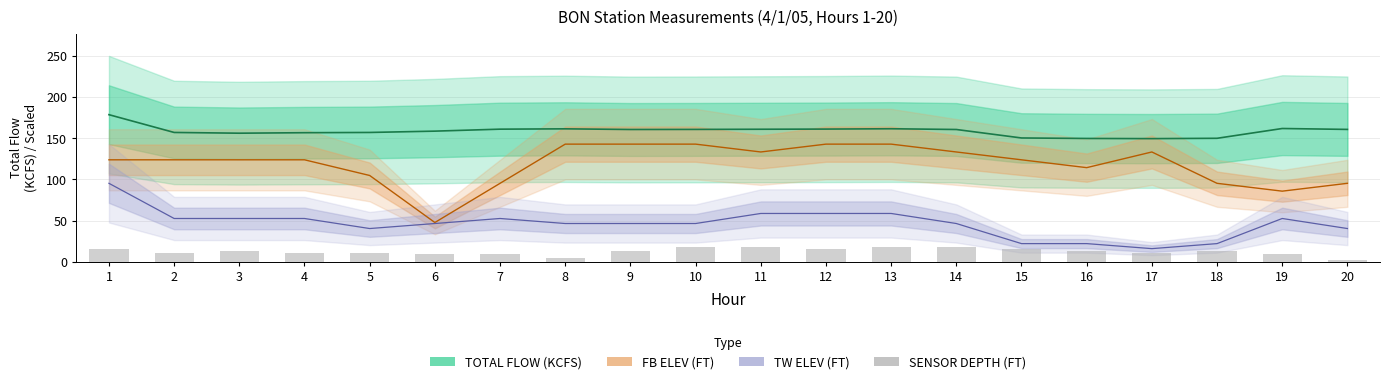

What is the difference between the second highest and minimum values?

15.9